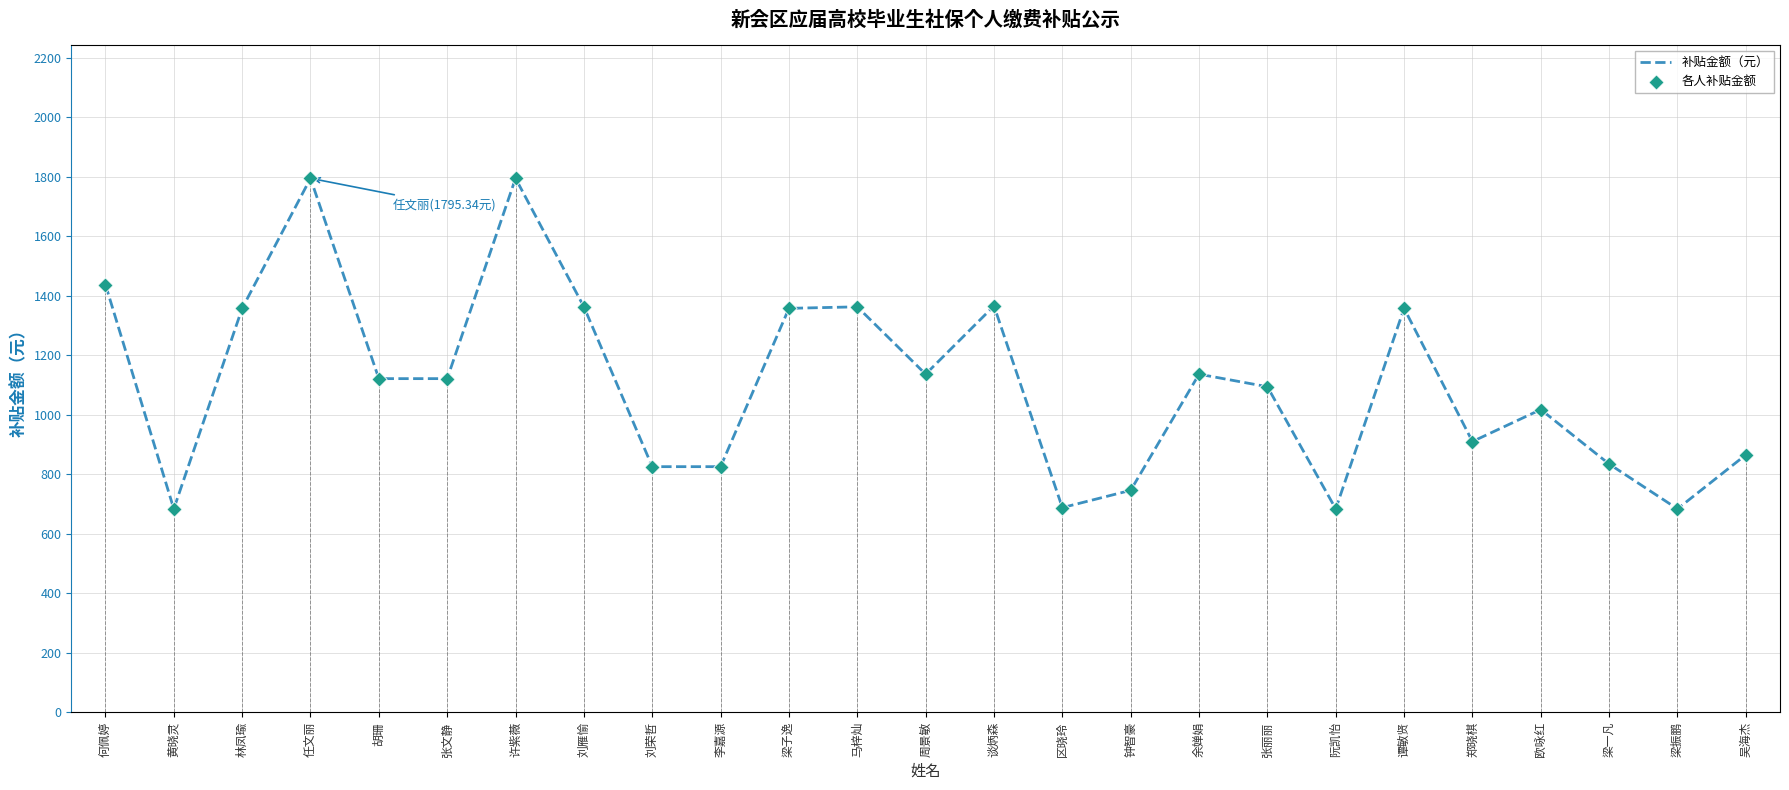

Which series reaches the maximum Y coordinate?

补贴金额（元）